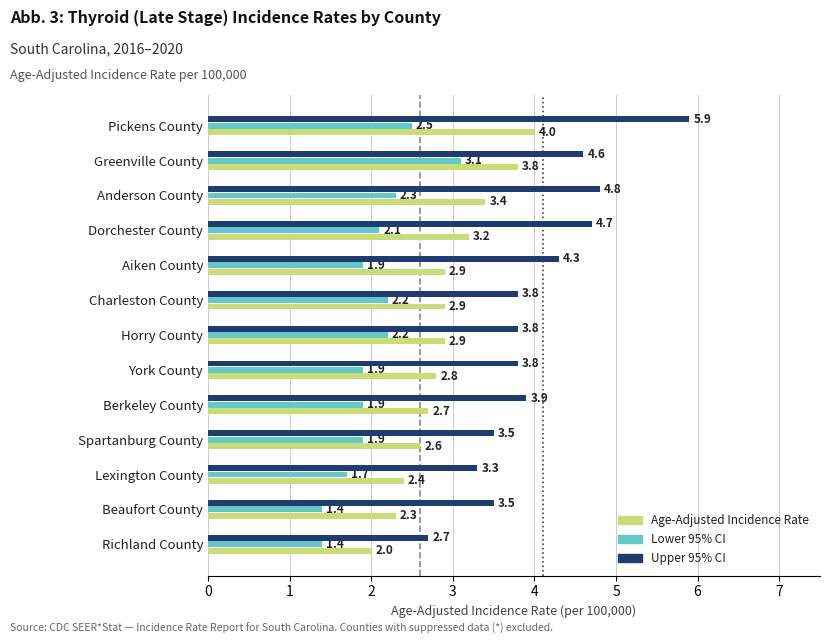

What is the difference between the maximum and minimum values in the Upper 95% CI series?

3.2